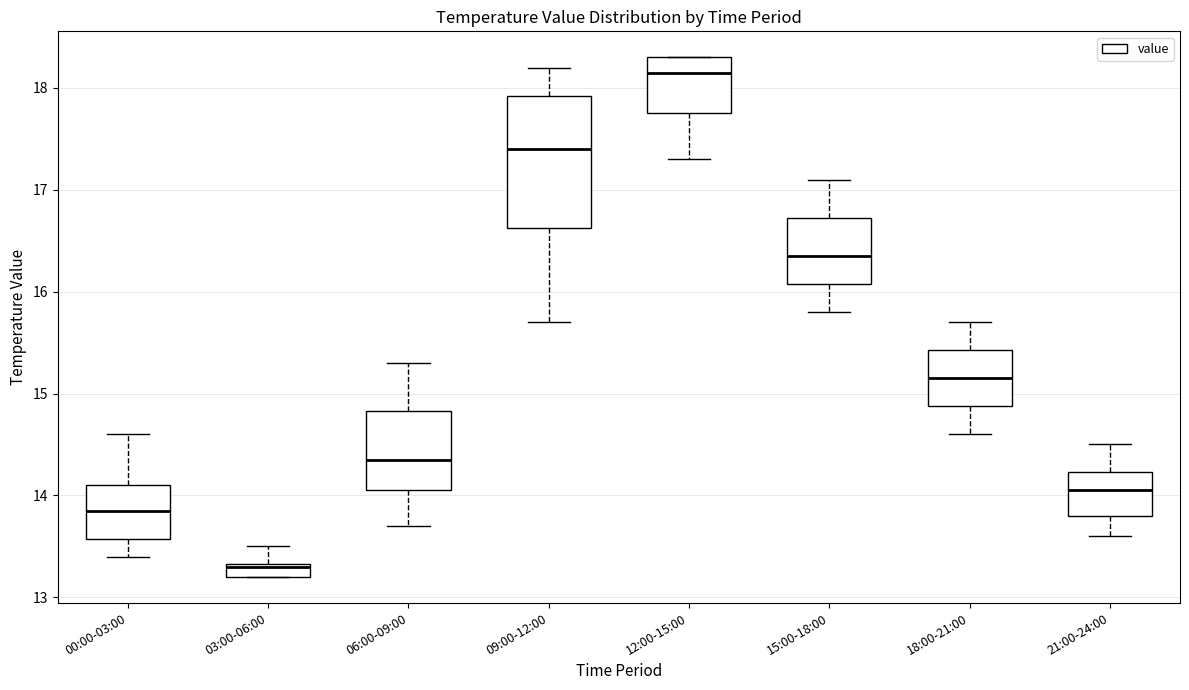

Which box has the highest median line?

12:00-15:00